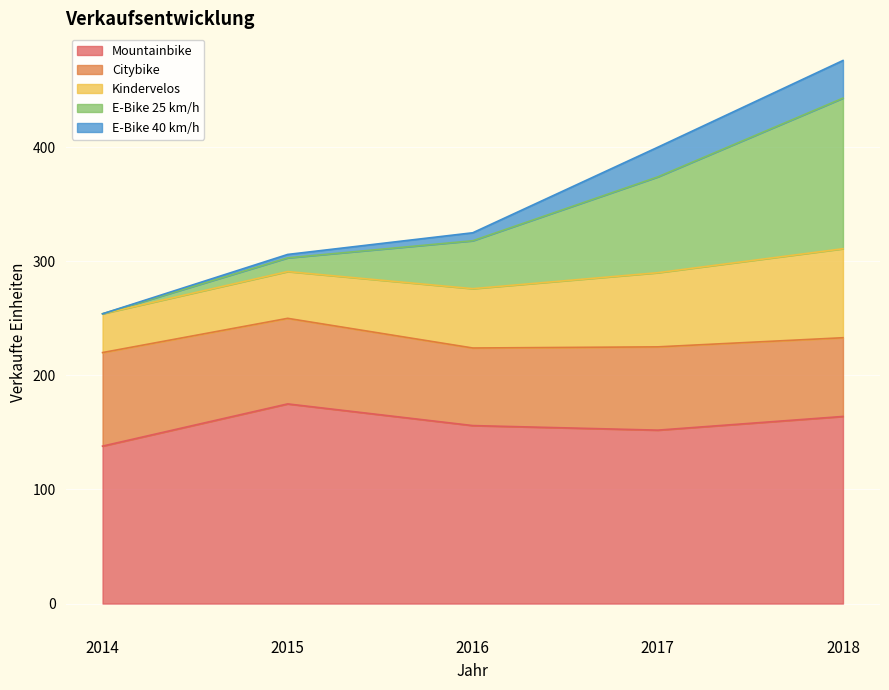

What are all the series names shown in the legend?

Mountainbike, Citybike, Kindervelos, E-Bike 25 km/h, E-Bike 40 km/h